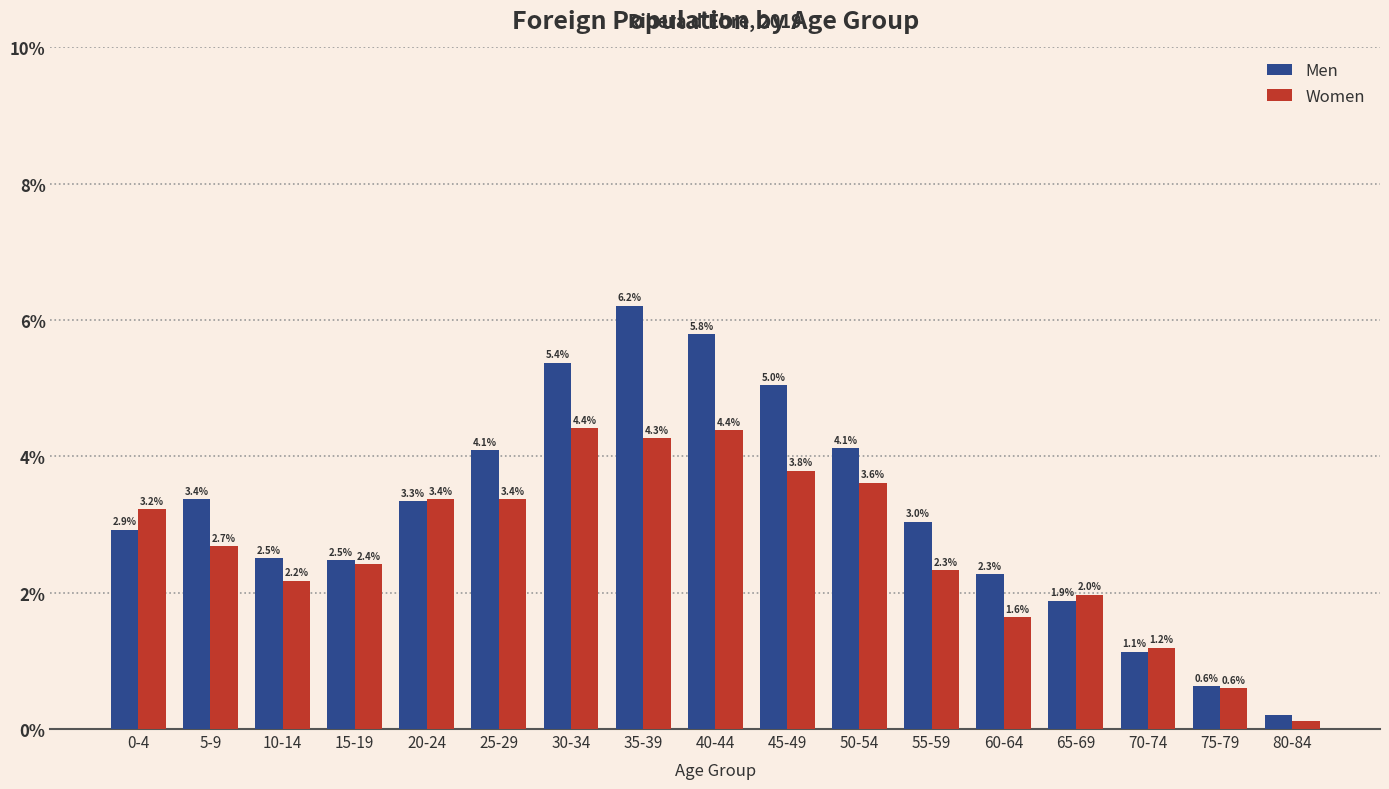

Rank the series by their maximum value, from highest to lowest.

Men, Women